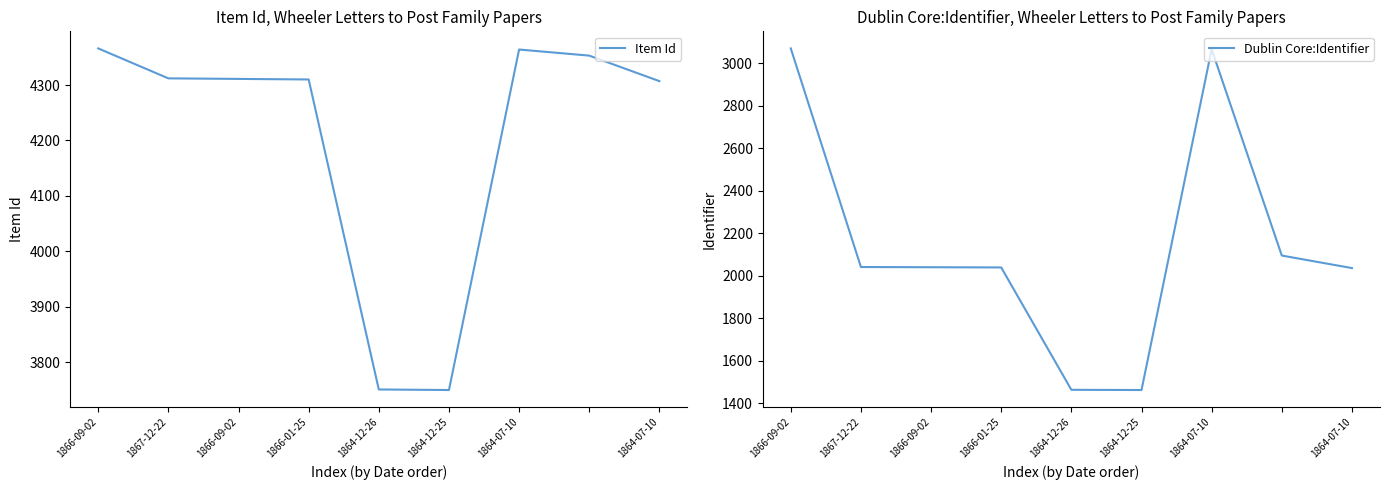

Where is the first local minimum for Item Id?

1864-12-25